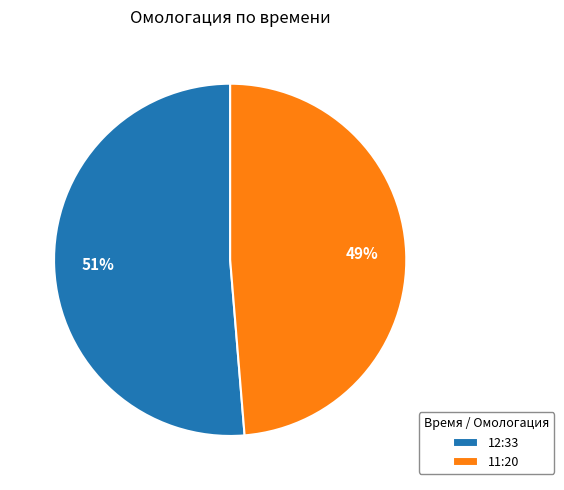

Combined, do 12:33 and 11:20 account for over 50%?

Yes